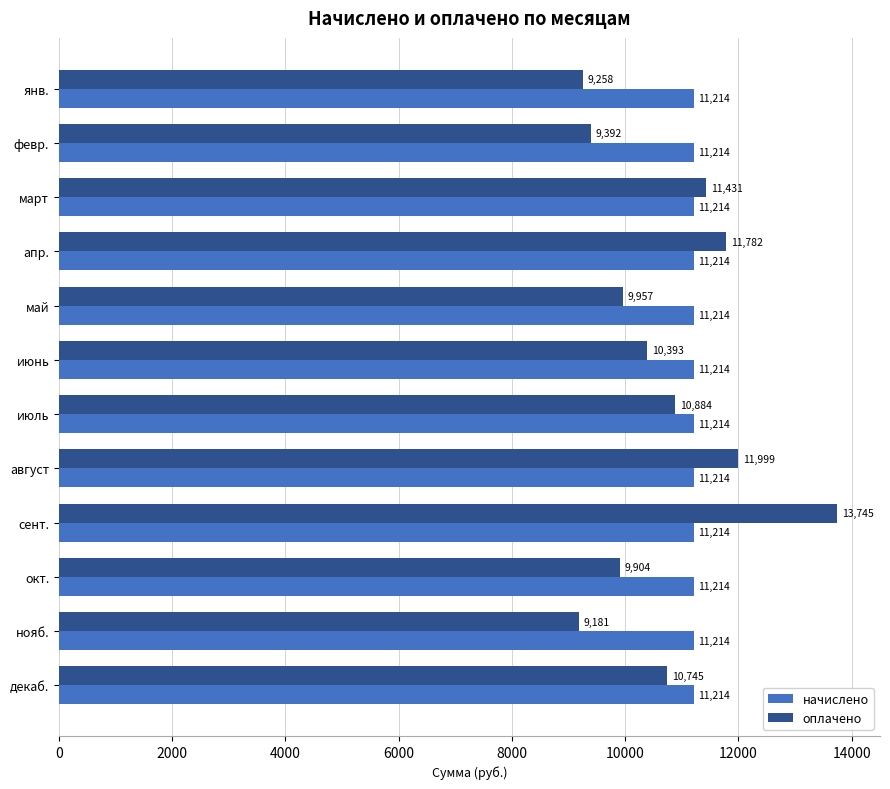

Which series has the widest spread of values?

оплачено